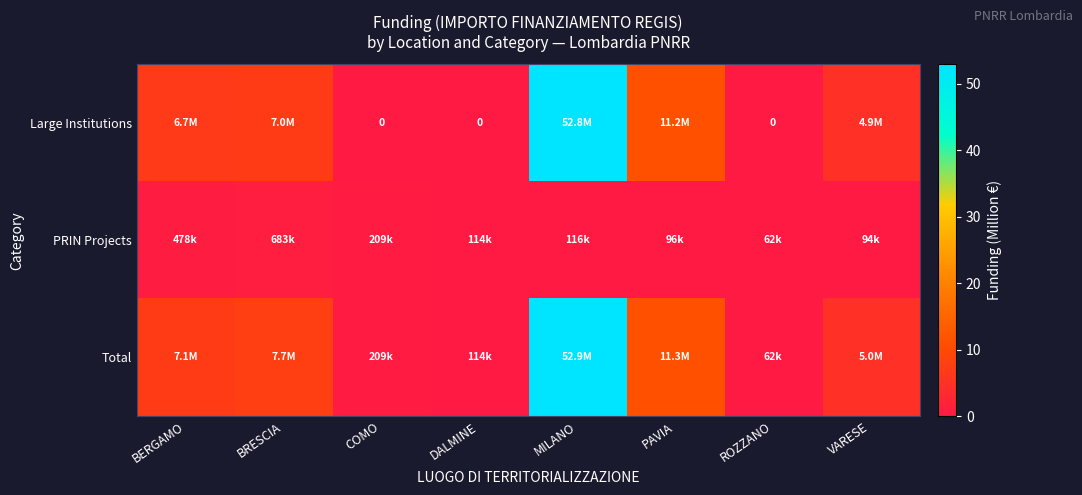

How many series are shown in this chart?

3